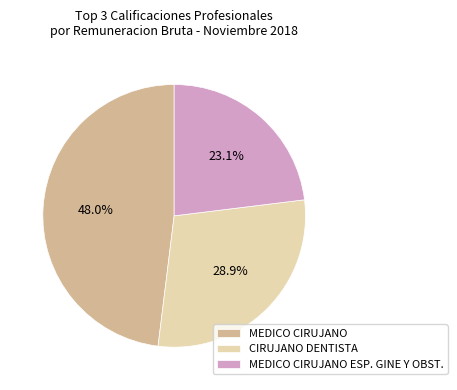

How many slices are in this pie chart?

3